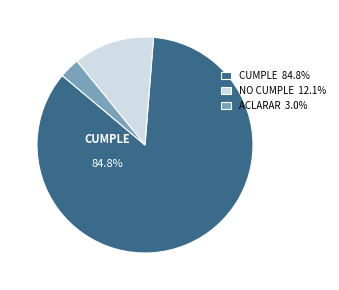

Between CUMPLE and ACLARAR, which is larger?

CUMPLE